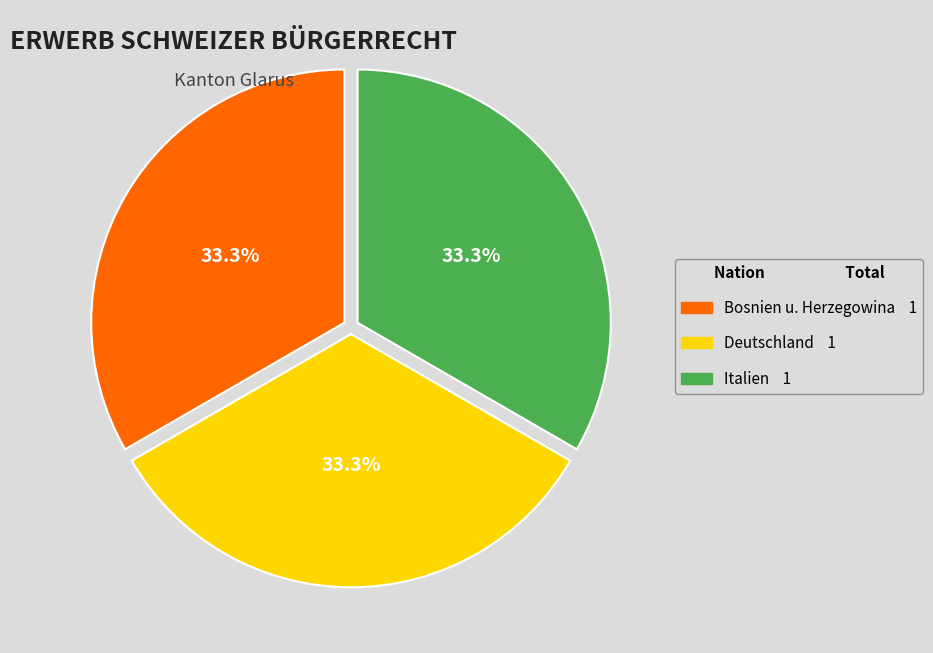

Is there a majority slice in this chart?

No